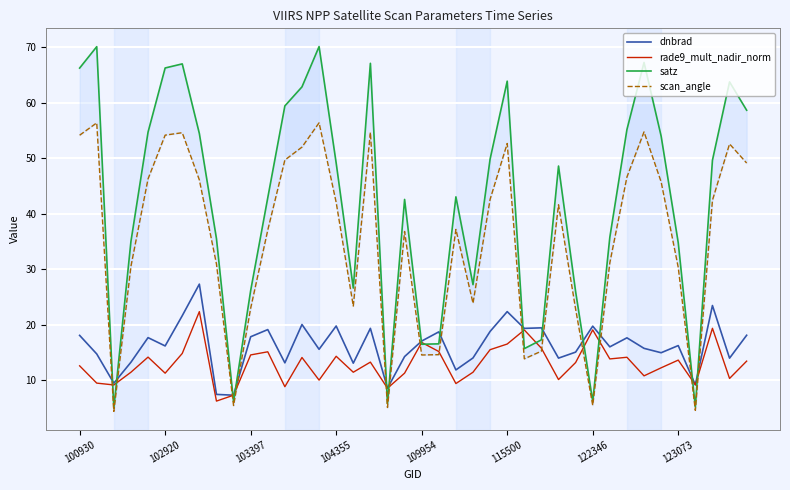

True or false: dnbrad has a value of 25.7 at 103397.

False